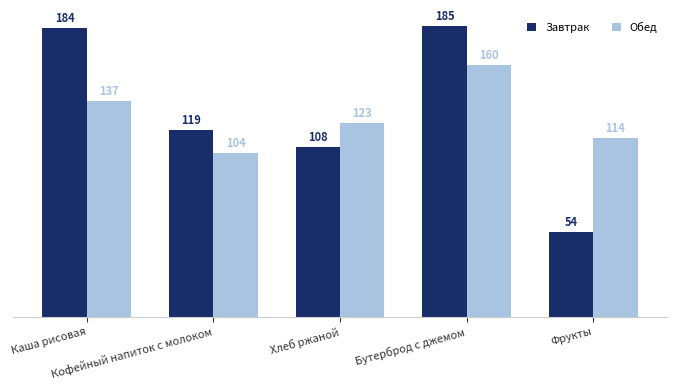

What value does the Обед series have at Фрукты, to the nearest 5?

115